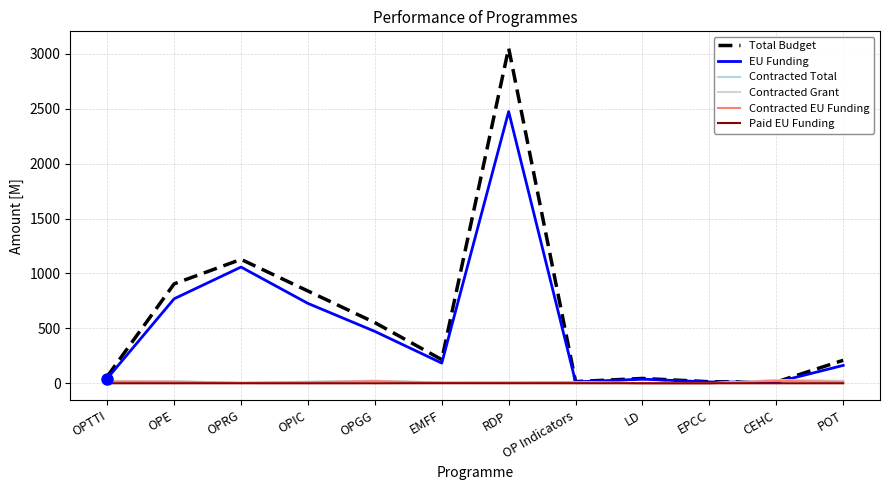

Is the value of Contracted EU Funding at RDP greater than the value of EU Funding at OPGG?

No